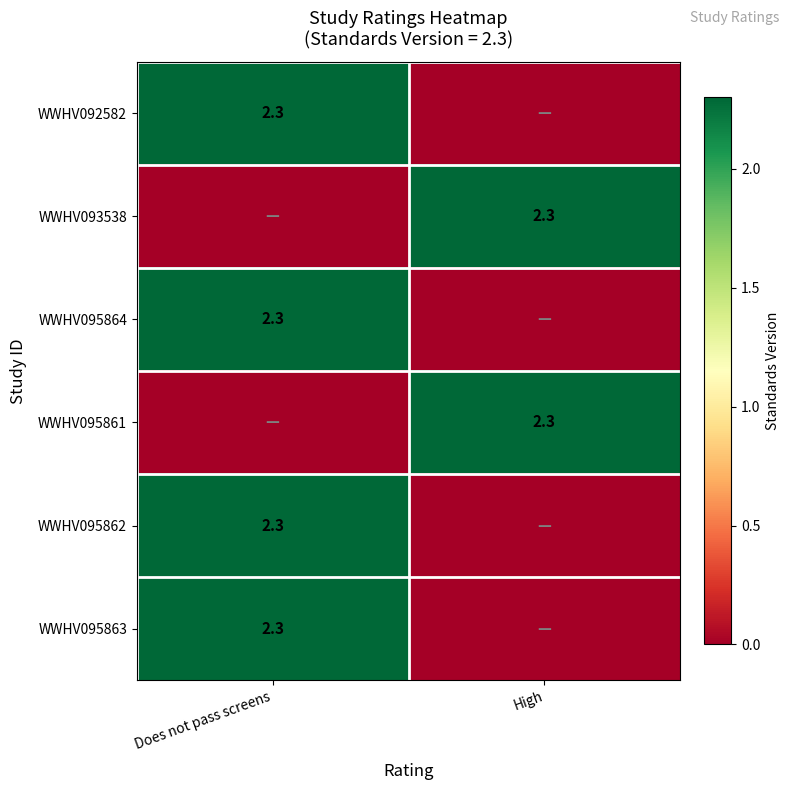

True or false: WWHV095862 has a value of 3.4 at Does not pass screens.

False